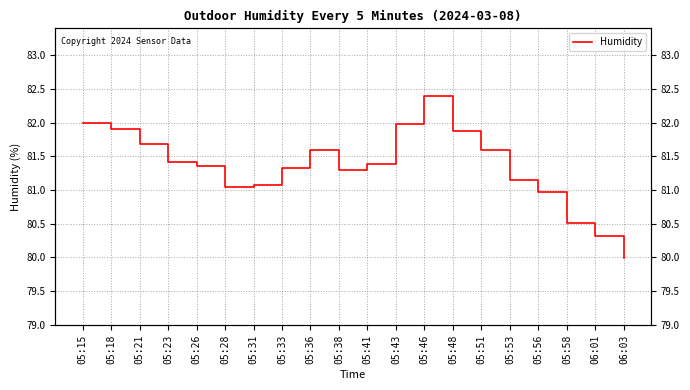

Reading right to left, extract all data points from this chart.

06:03=80.0	06:01=80.3	05:58=80.5	05:56=81.0	05:53=81.2	05:51=81.6	05:48=81.9	05:46=82.4	05:43=82.0	05:41=81.4	05:38=81.3	05:36=81.6	05:33=81.3	05:31=81.1	05:28=81.0	05:26=81.3	05:23=81.4	05:21=81.7	05:18=81.9	05:15=82.0